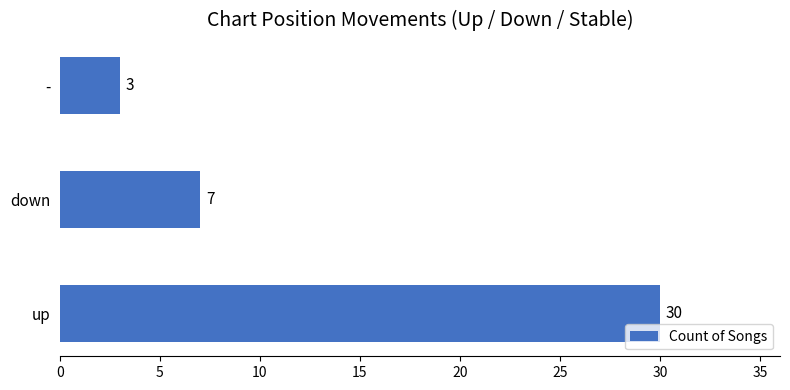

How many series are shown in this chart?

1